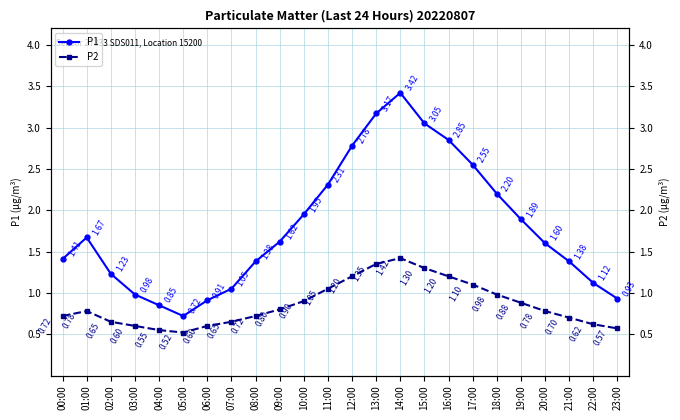

What is the difference between the P1 values at 23:00 and 10:00?

1.0